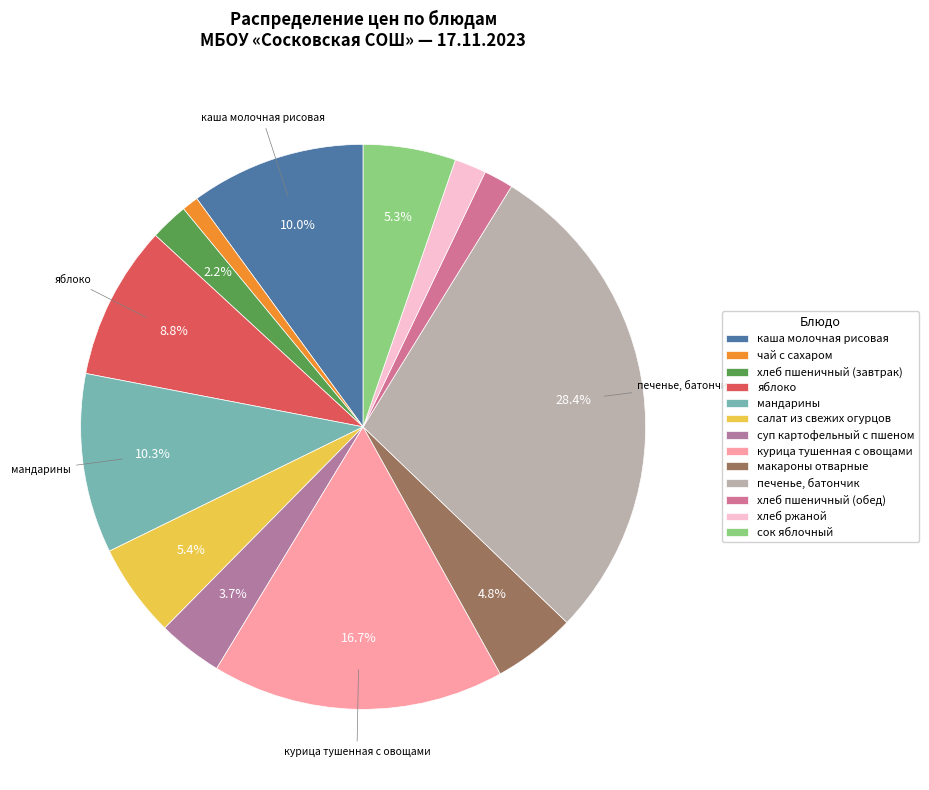

How many segments does this pie chart have?

13